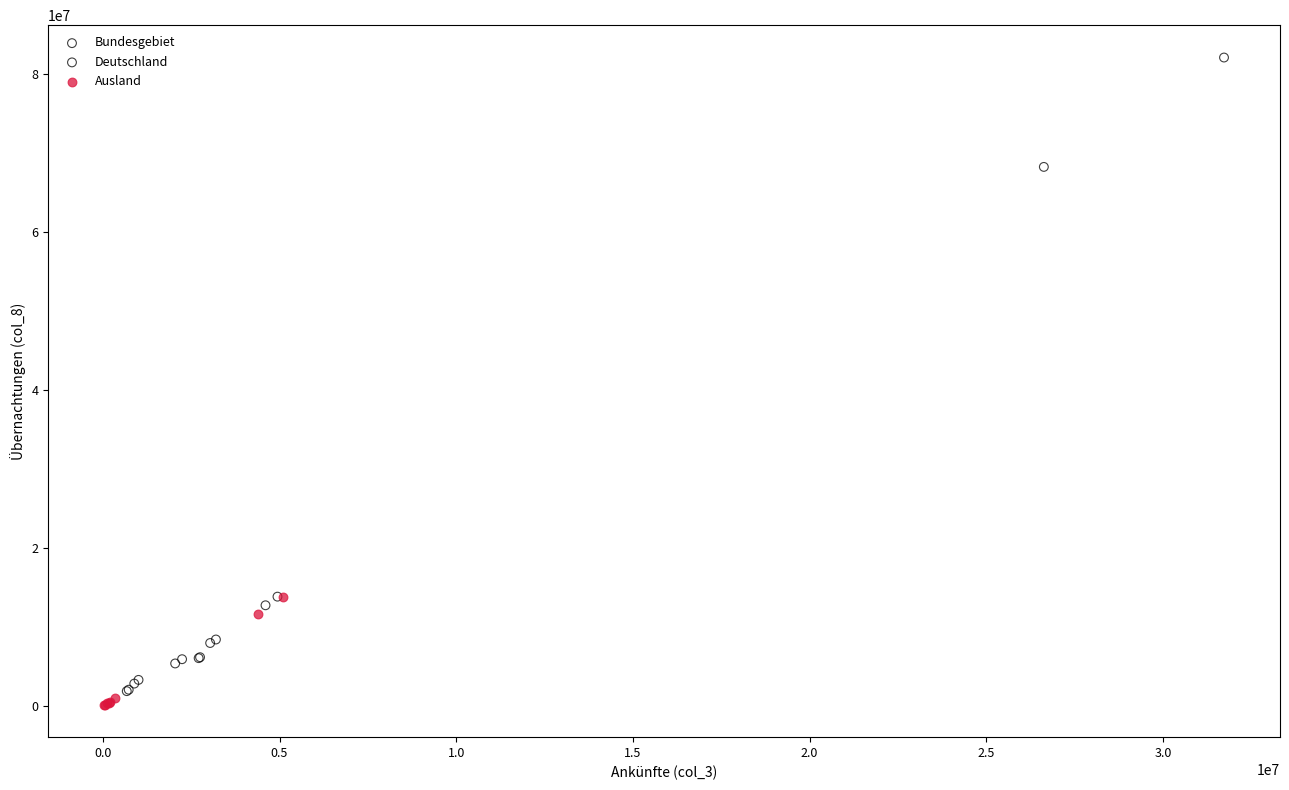

Which series contains the highest Y value?

Bundesgebiet